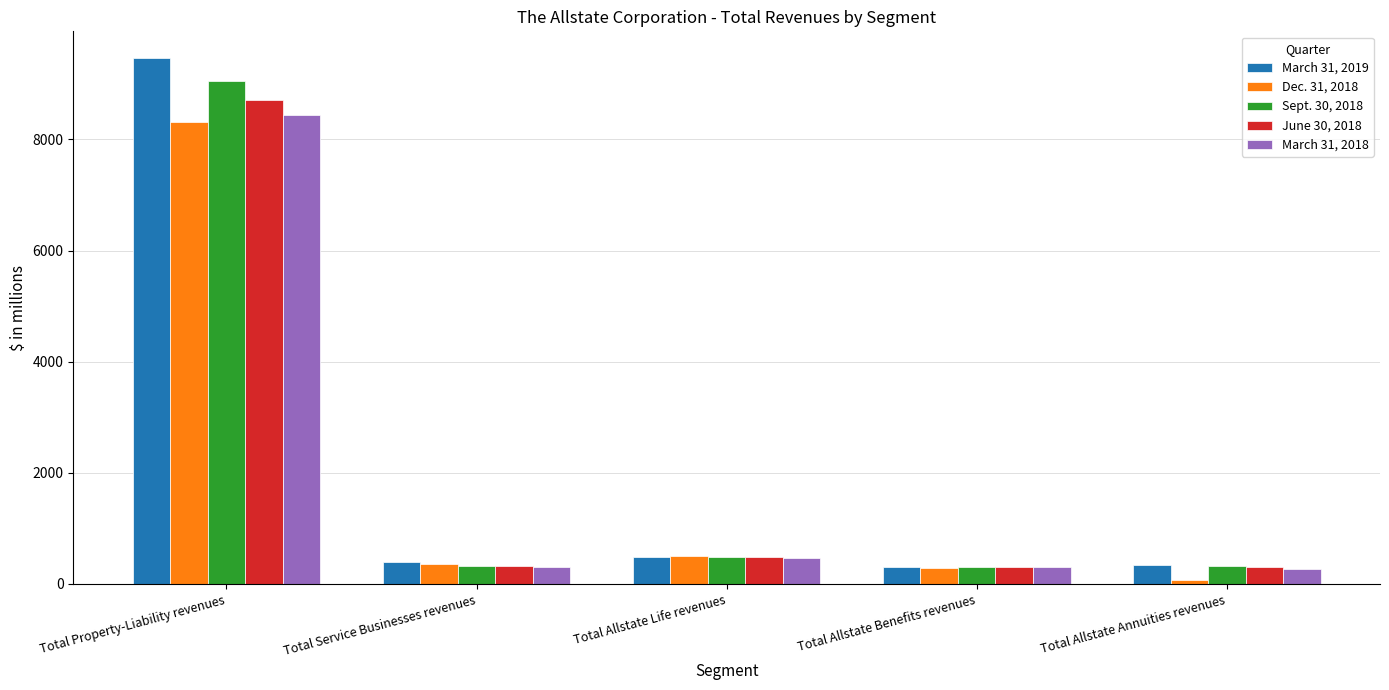

What is the greatest value displayed?

9471